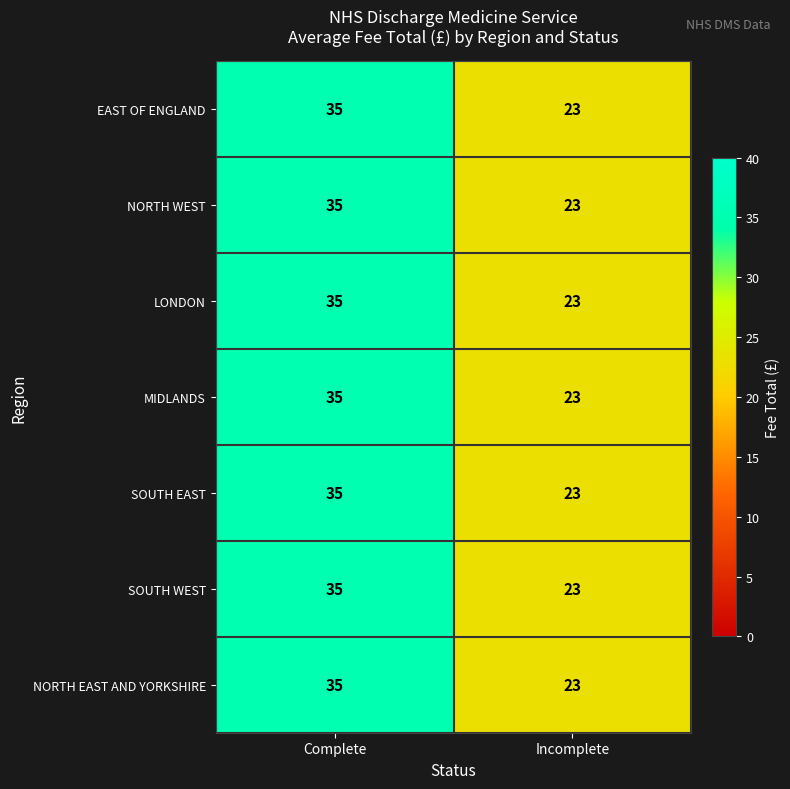

What is the total value across all series at Incomplete?

161